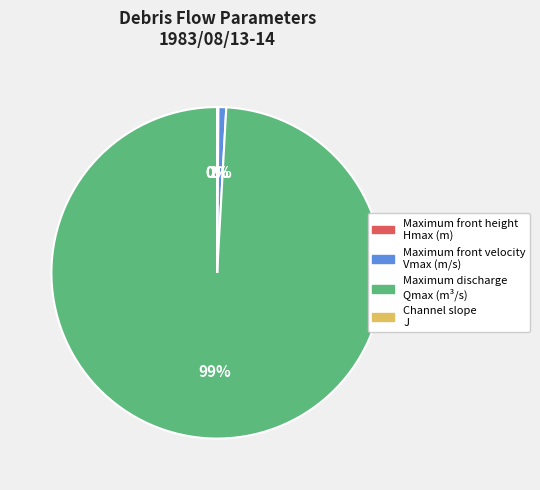

Which category has the biggest portion of the pie?

Maximum discharge Qmax (m³/s)